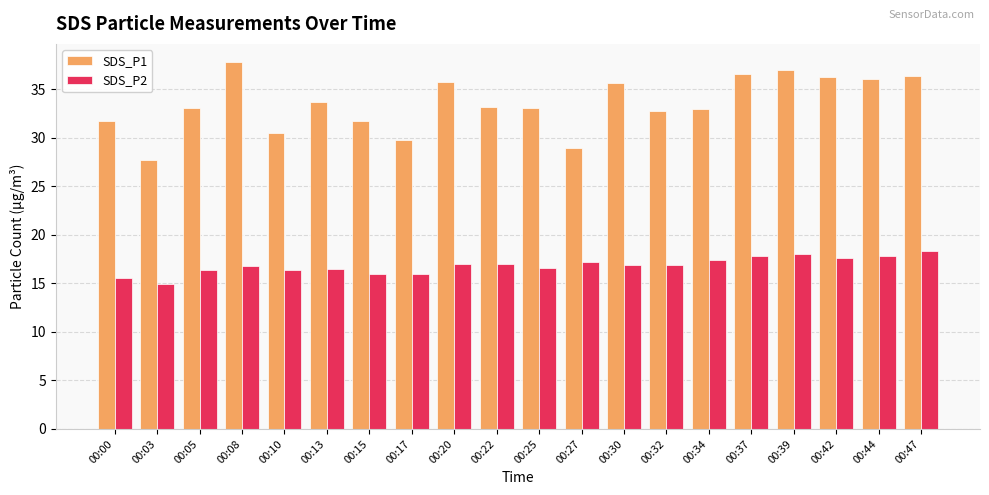

What is the sum of the SDS_P1 values at 00:22 and 00:00?

64.9